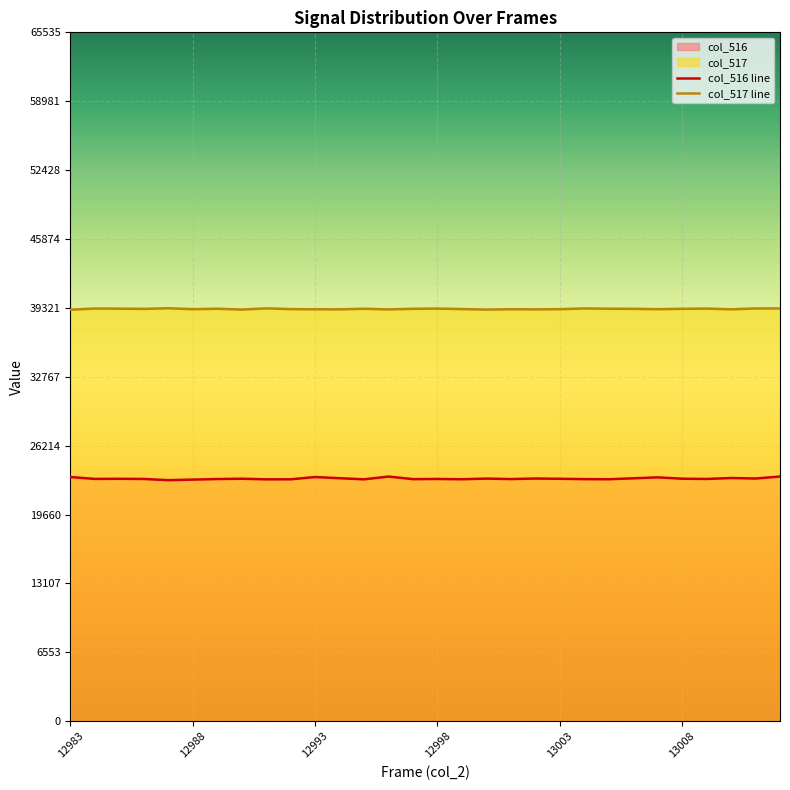

True or false: col_516 line and col_517 line intersect in this chart.

False